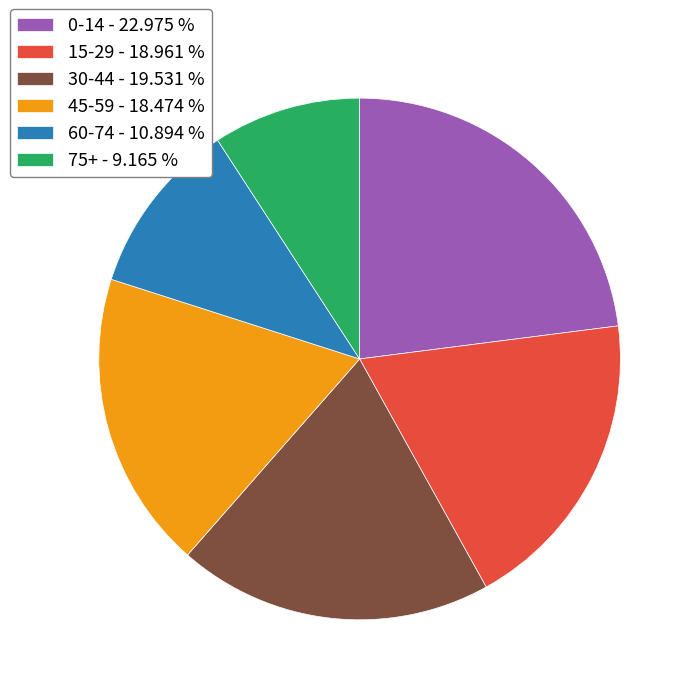

What is the ratio of the value at 75+ - 9.165 % to the value at 30-44 - 19.531 %?

0.5